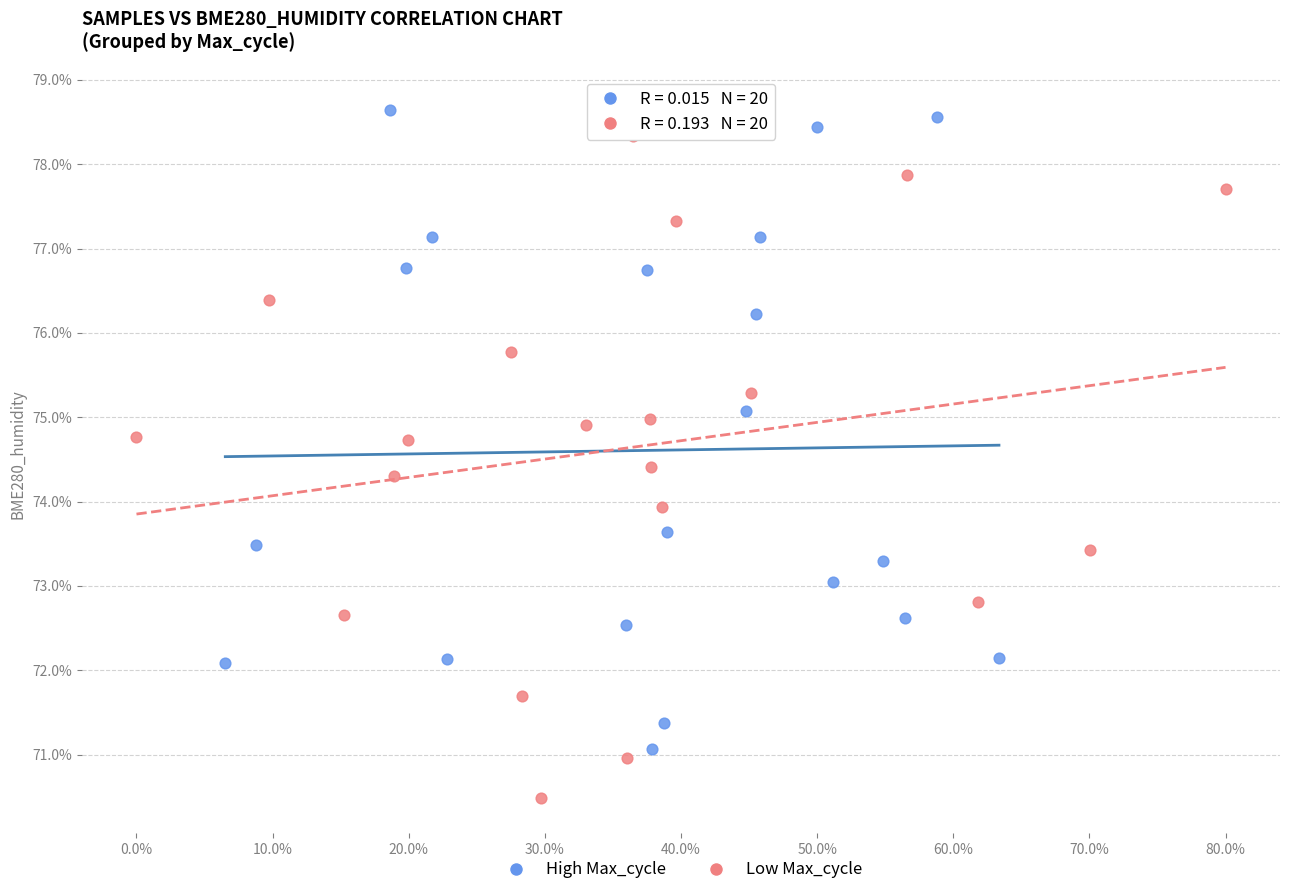

Which series has the largest Y range (max minus min)?

Low Max_cycle